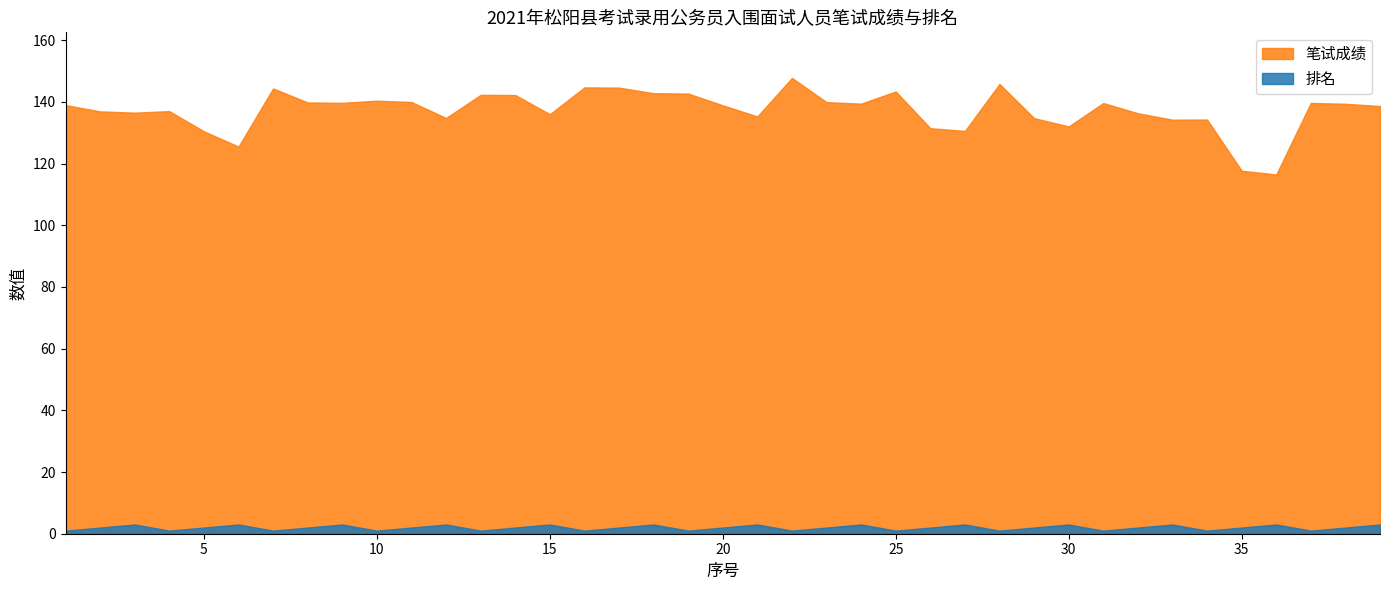

The value of 笔试成绩 at 15 is 91.7. True or false?

False